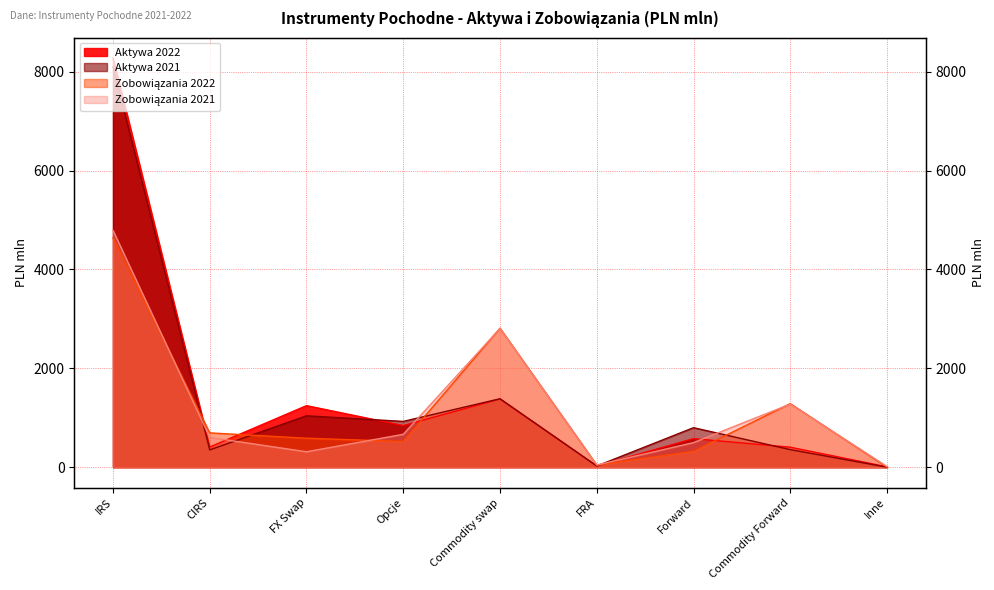

Which series ends up on top after the final intersection of Zobowiązania 2022 and Aktywa 2022?

Aktywa 2022